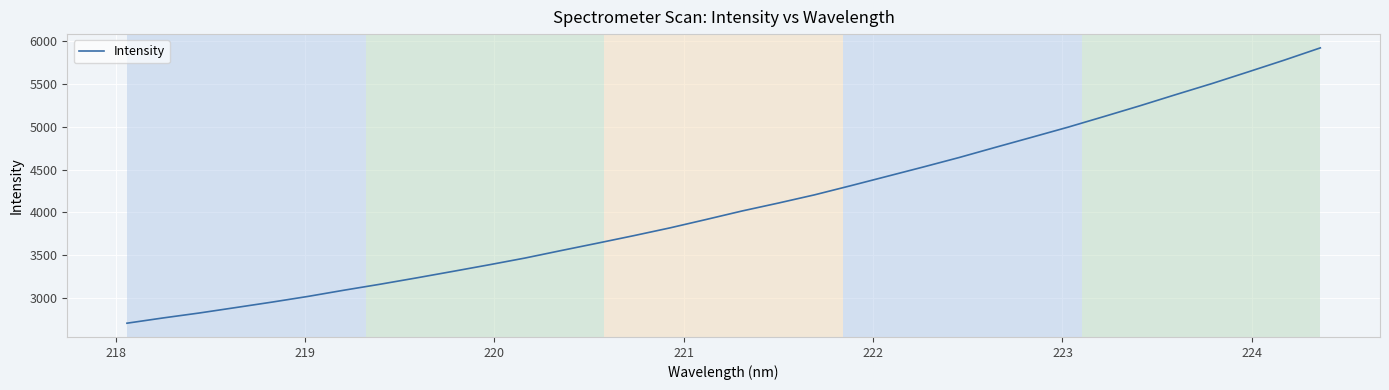

What is the minimum value shown in the chart?

2708.4